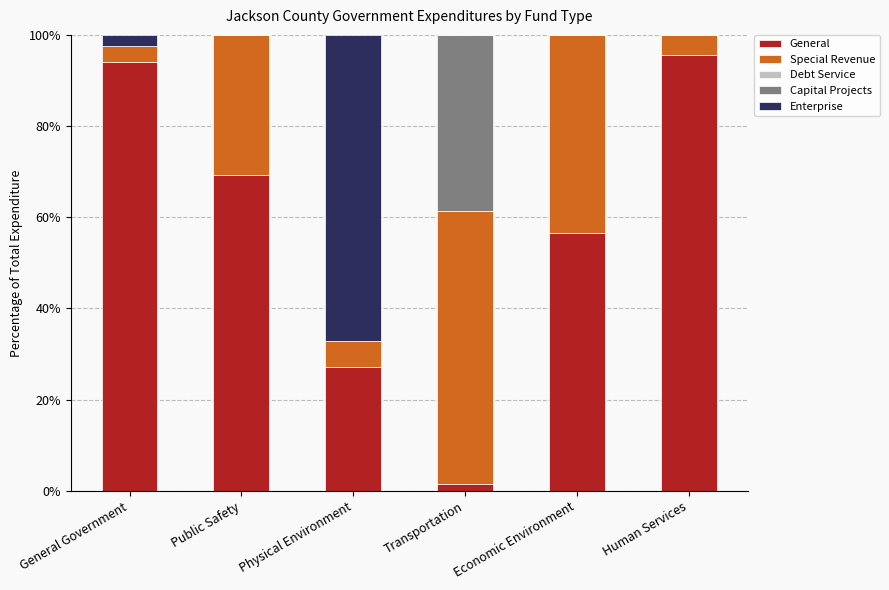

What is the total value across all series at Physical Environment?

100.0